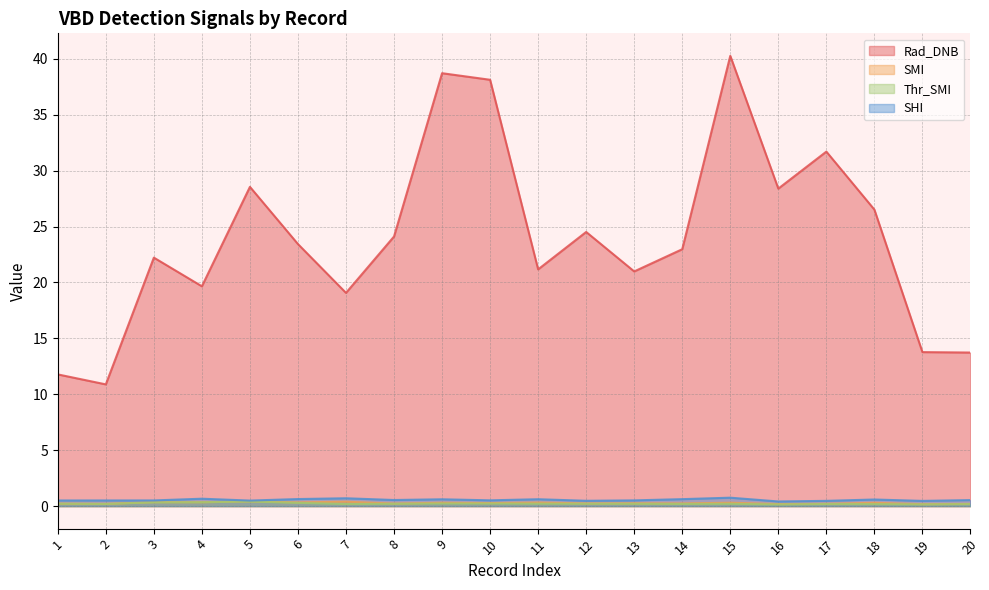

How many SMI values are between 0 and 1?

20